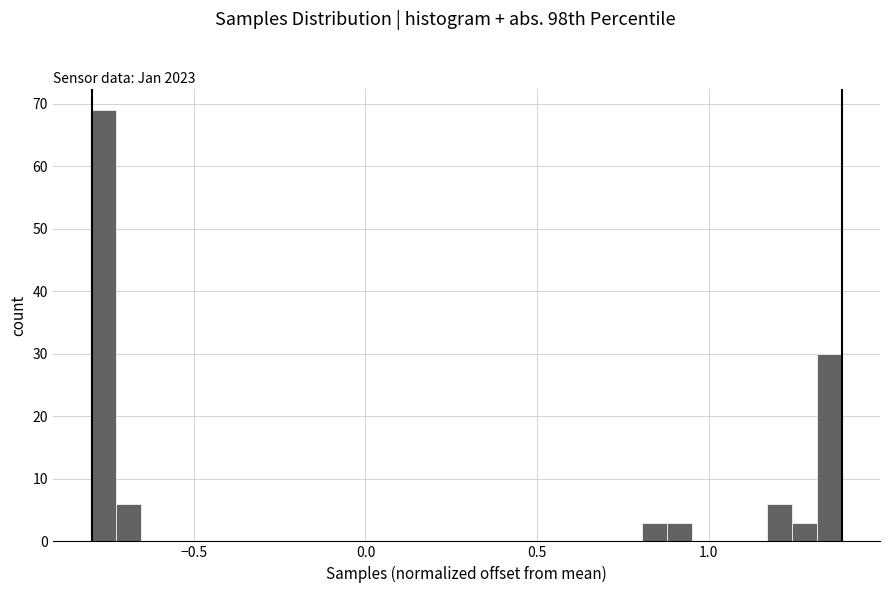

Around what value on the x-axis is the tallest bar? Give the approximate position of its centre, as read against the axis.

-0.75